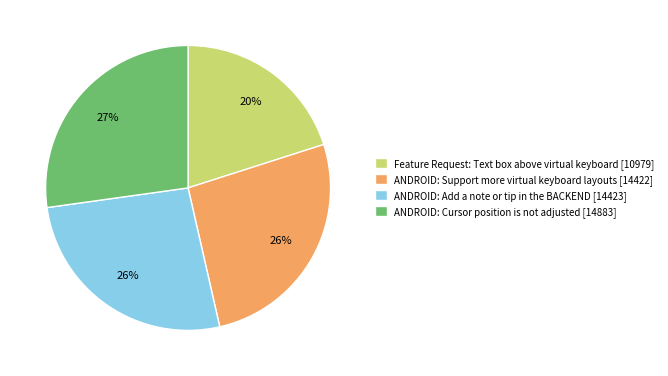

To the nearest percent, what percentage of the pie is ANDROID: Cursor position is not adjusted [14883]?

27%